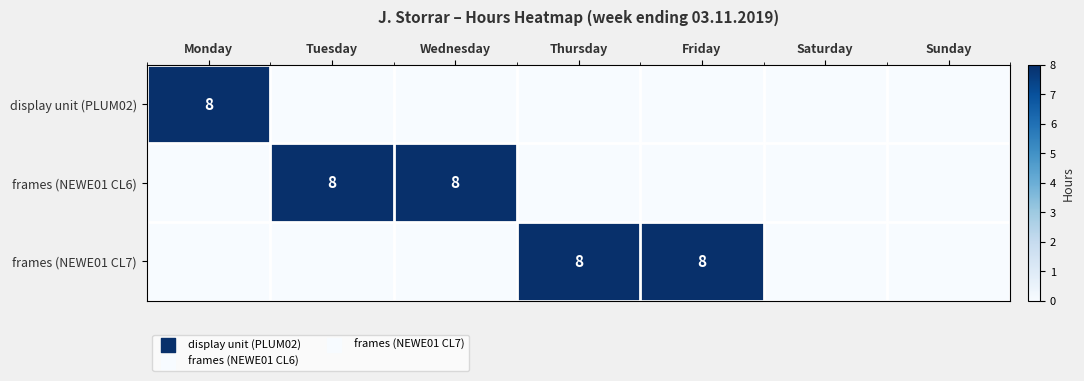

The frames (NEWE01 CL7) series shows 8 at Thursday. True or false?

True